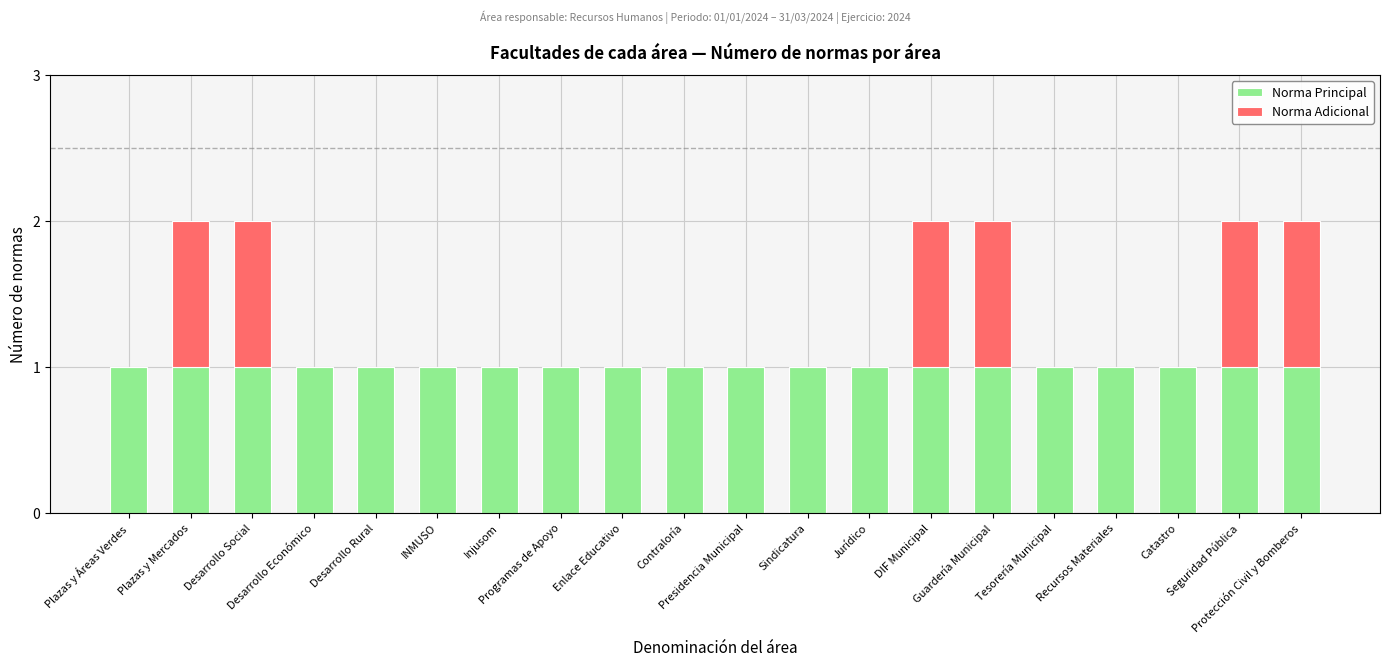

Rank the series by their average value, from highest to lowest.

Norma Principal, Norma Adicional